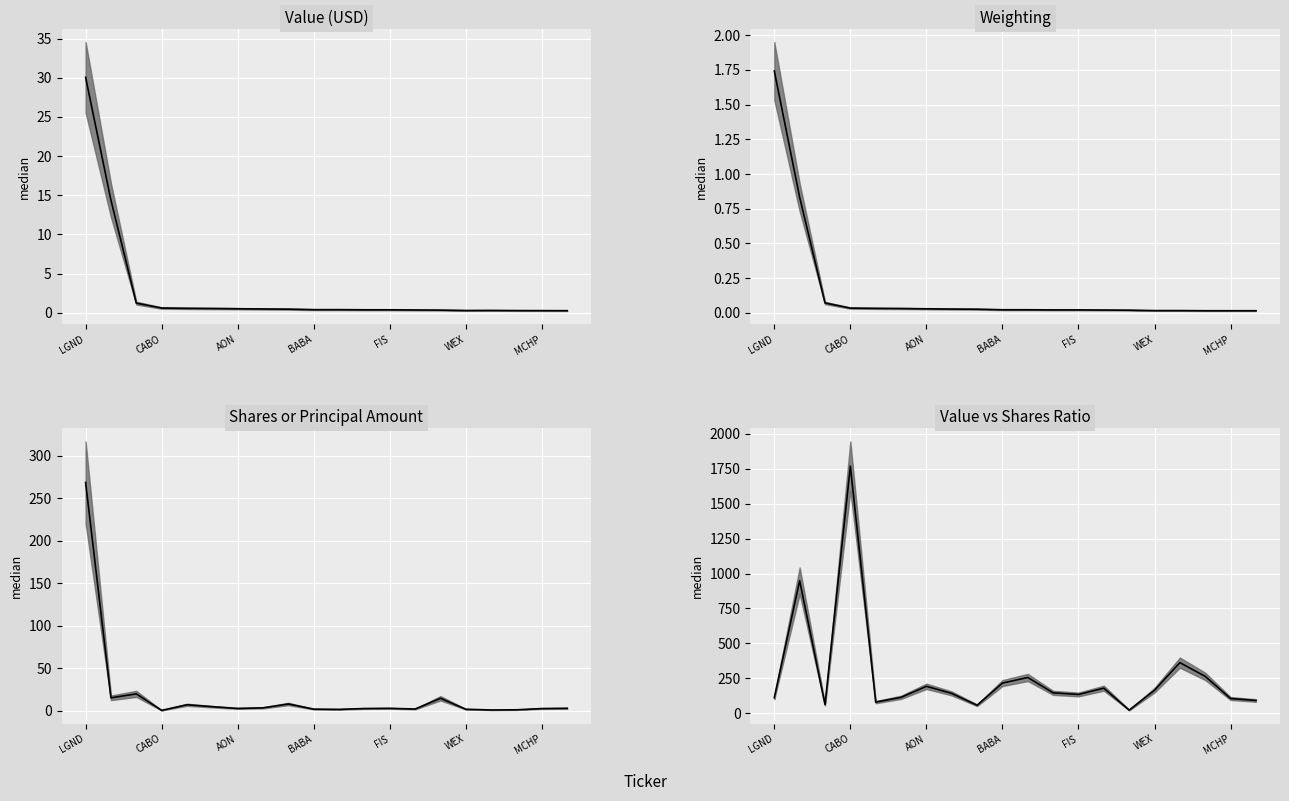

Between WEX and 17, which is larger?

WEX